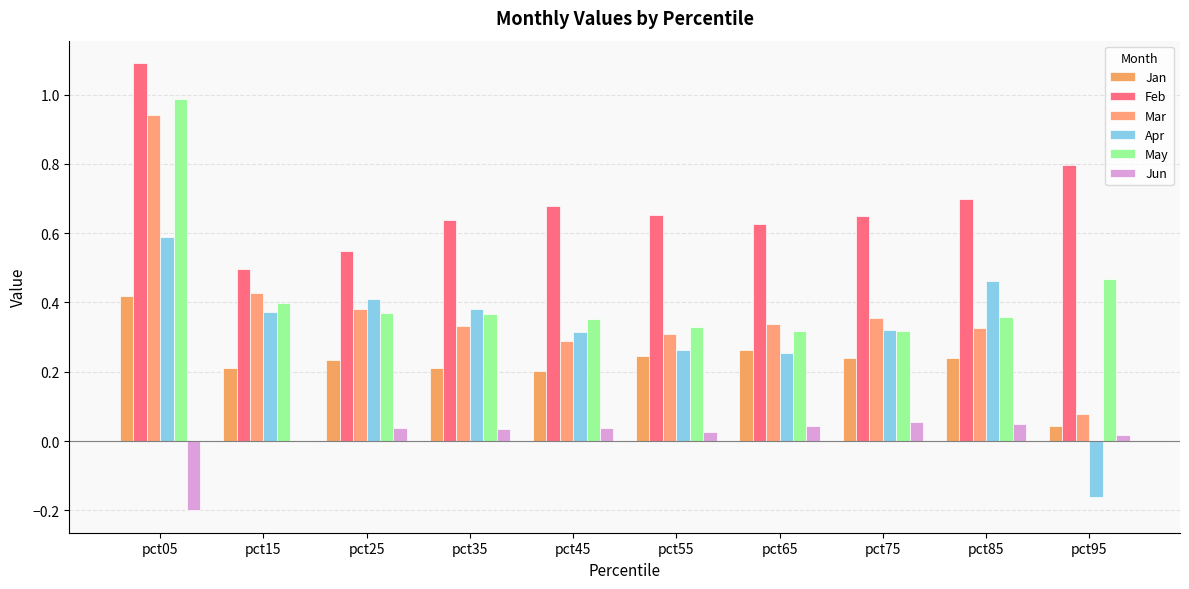

True or false: May has a value of 1.0 at pct05.

True